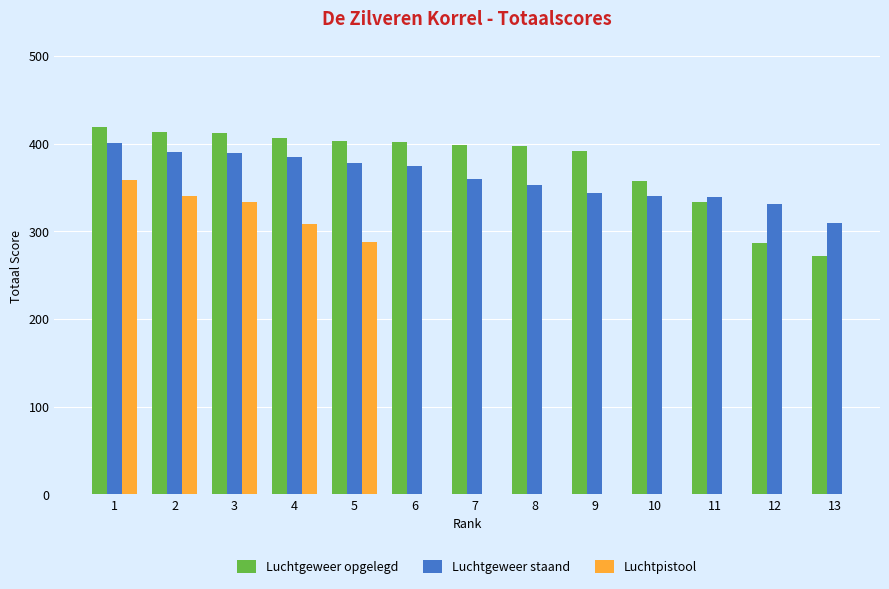

How many values in the Luchtgeweer opgelegd series exceed 399?

7